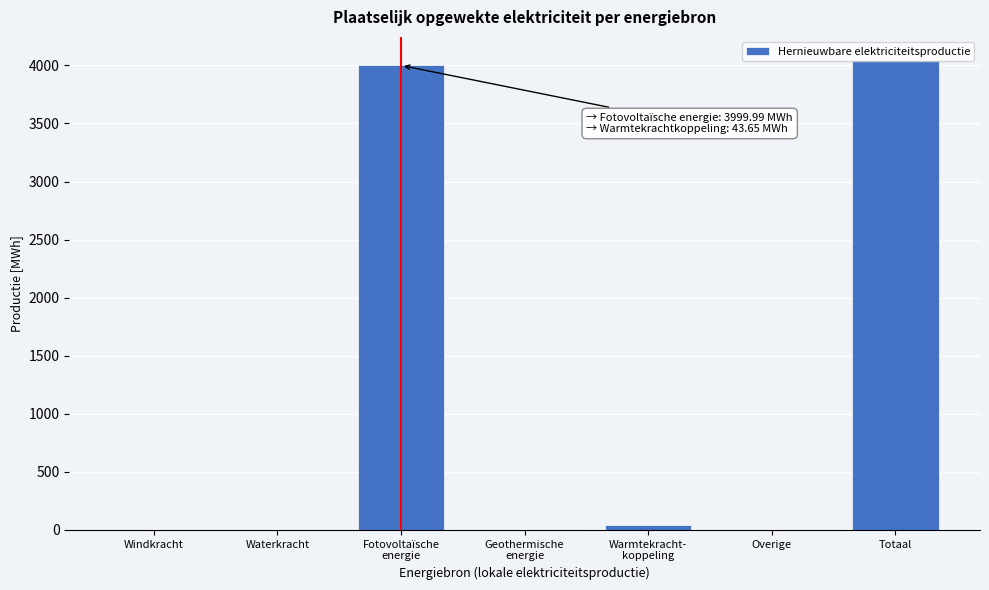

What is the change in value from Windkracht to Totaal?

+4043.6